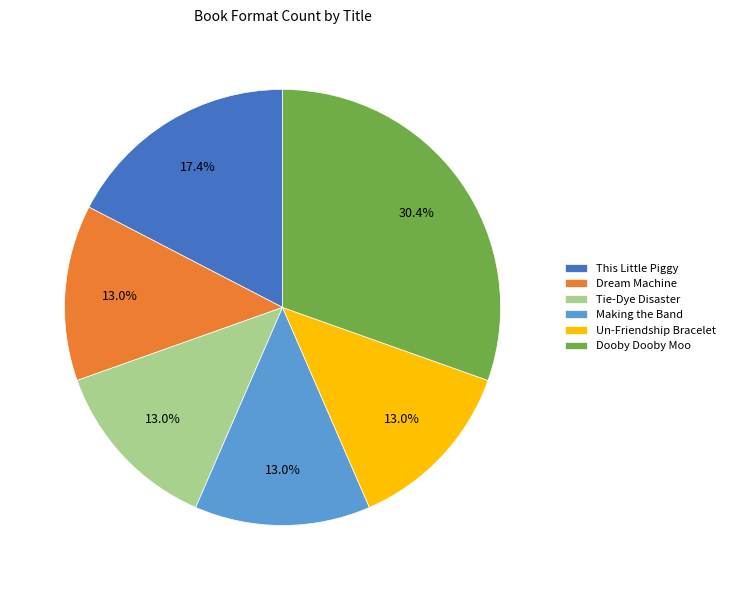

Is Un-Friendship Bracelet the majority of the pie?

No